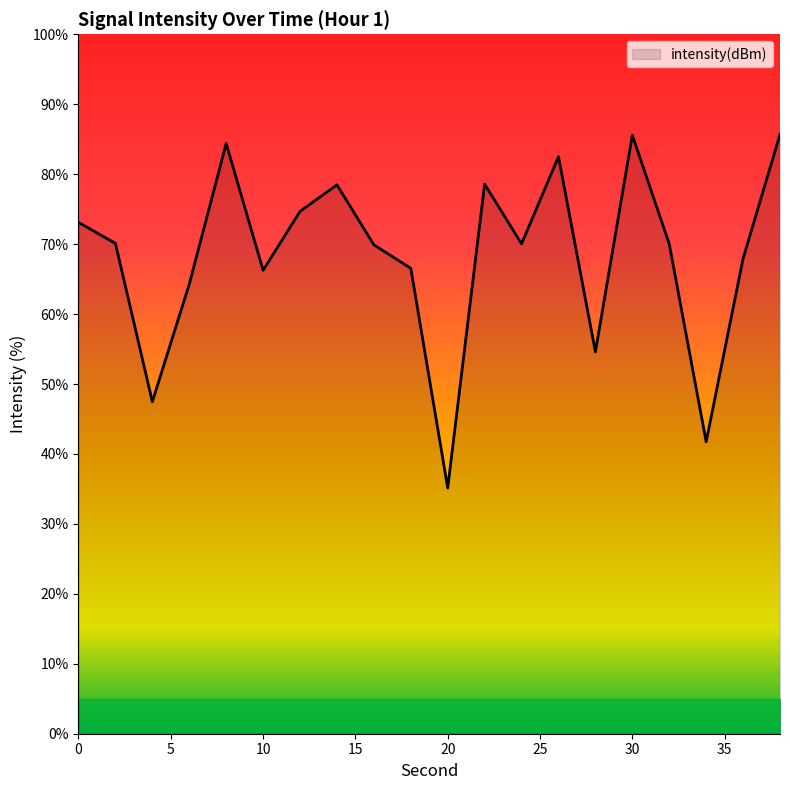

What is the maximum value shown in the chart?

85.7